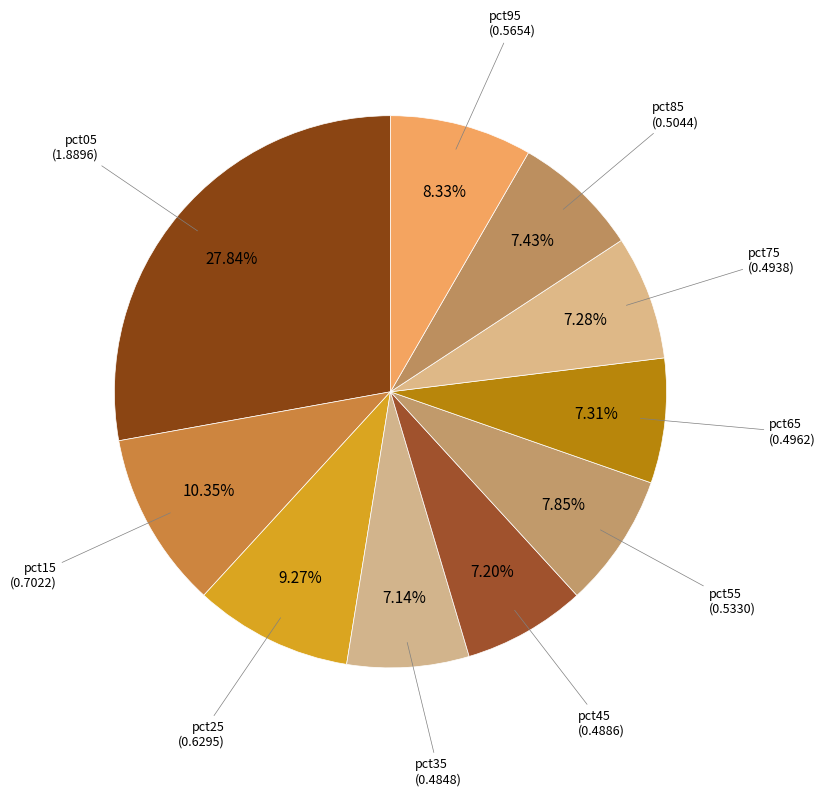

Is there any slice that represents more than half of the pie?

No